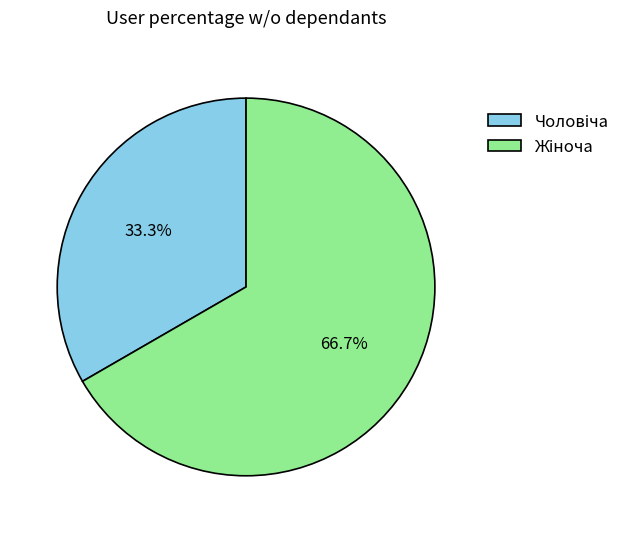

Does any single category account for the majority?

Yes